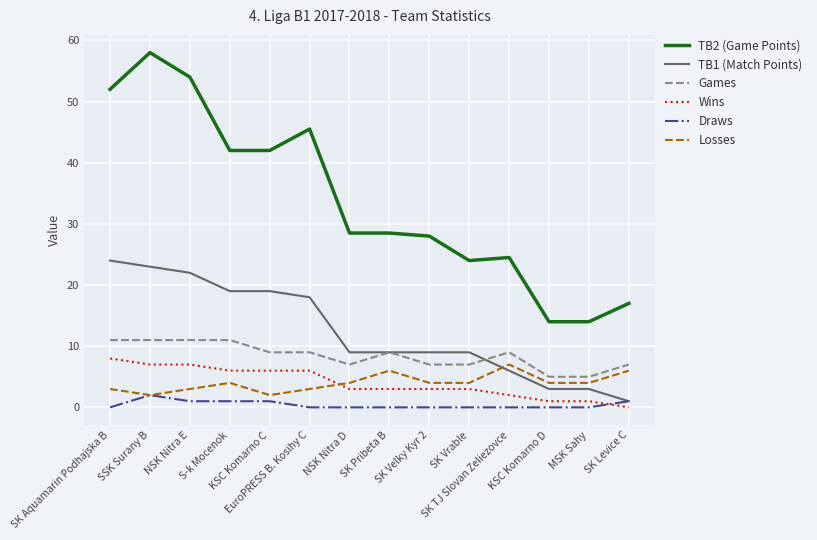

Which series has the largest total across all categories?

TB2 (Game Points)